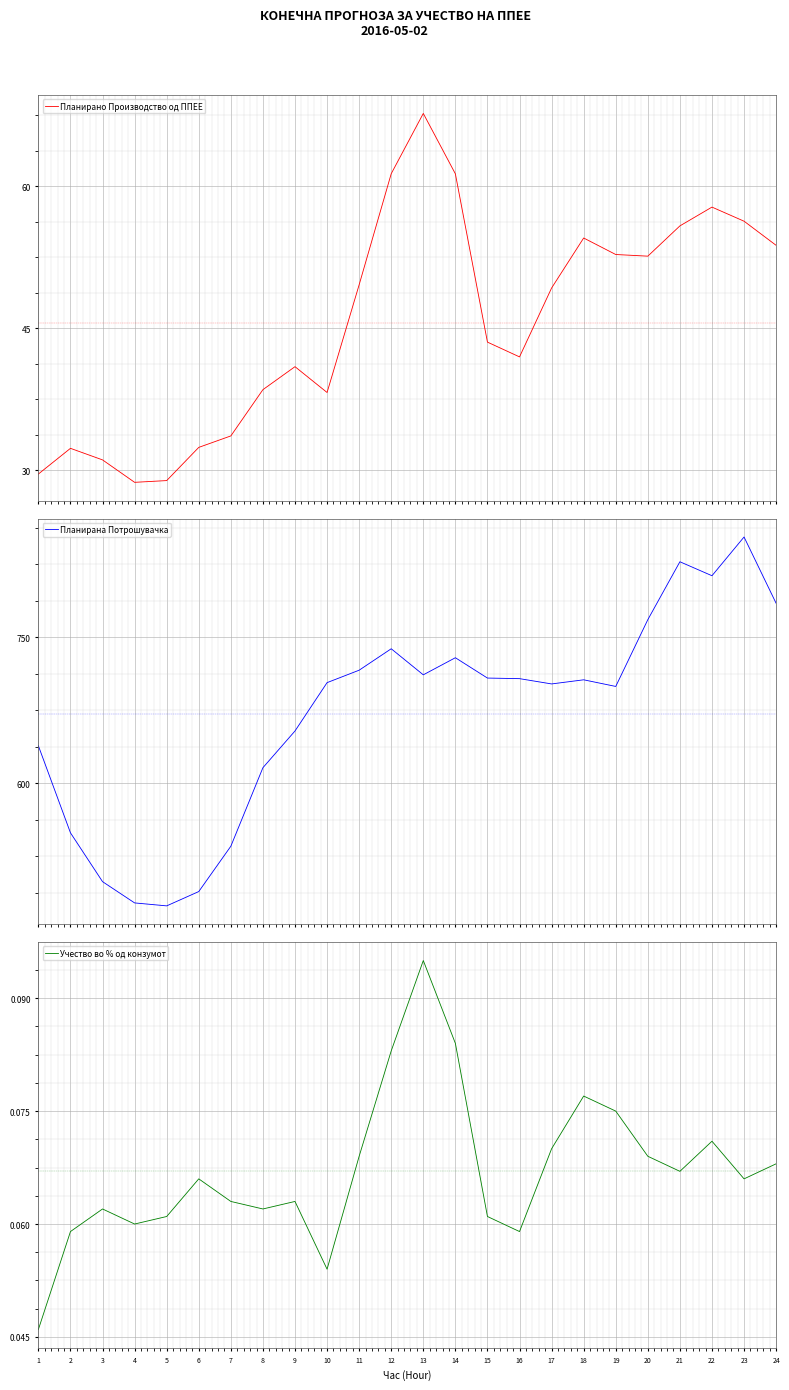

What is the difference between the Планирано Производство од ППЕЕ values at 3 and 10?

7.1